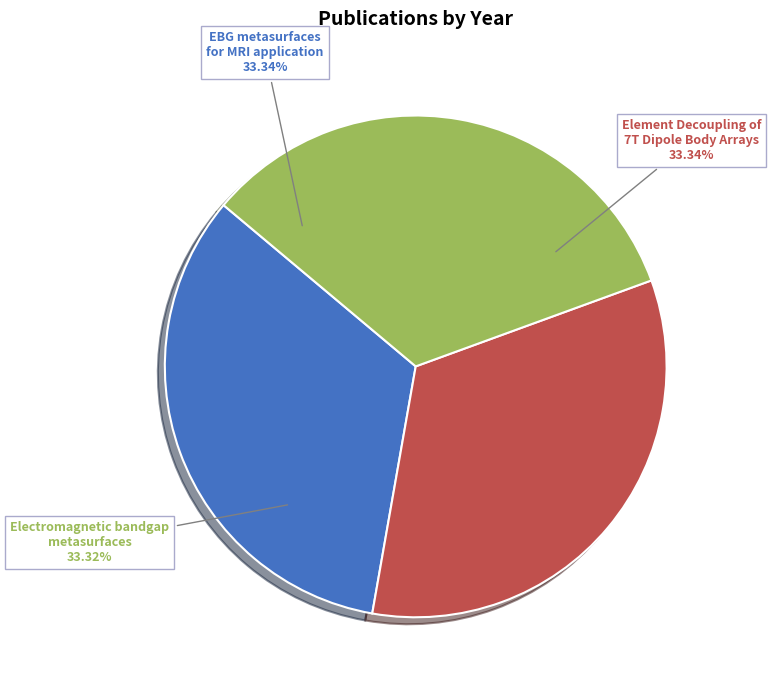

Is the sum of EBG metasurfaces for MRI application and Element Decoupling of 7T Dipole Body Arrays greater than half?

Yes